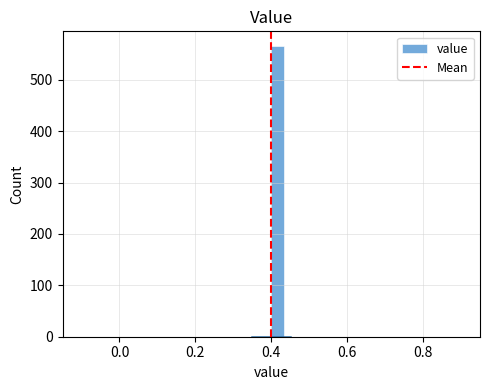

Read against the x-axis, roughly where is the centre of the tallest bar?

0.42